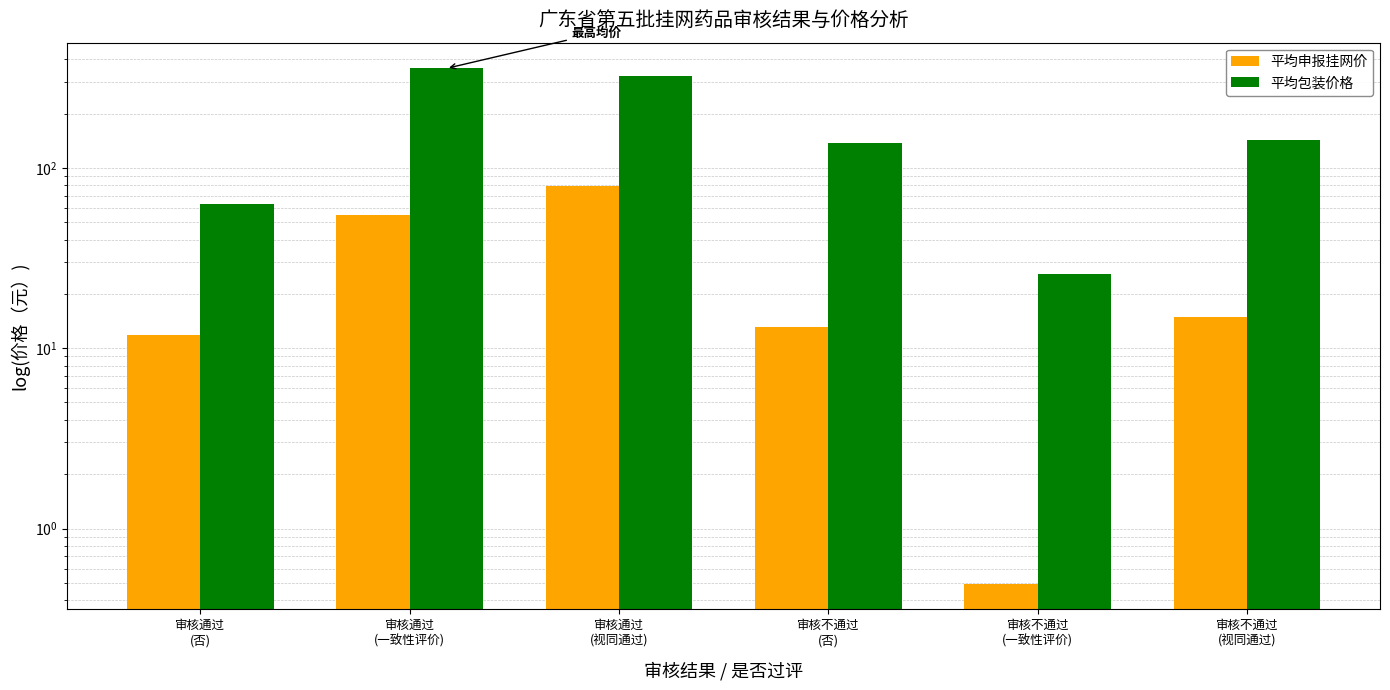

What is the difference between the highest and lowest values at 审核通过
(视同通过)?

245.4